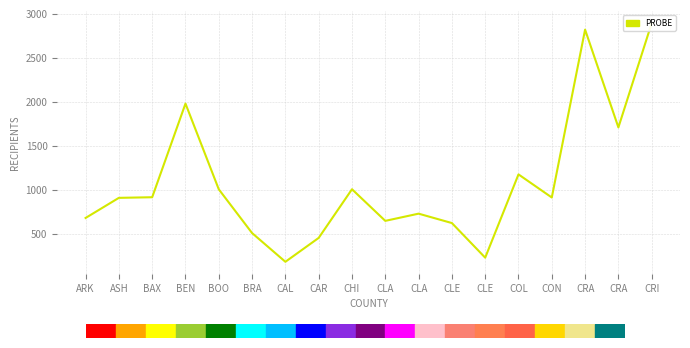

Rank the categories by value from lowest to highest.

CAL, CLE, CAR, BRA, CLE, CLA, ARK, CLA, ASH, CON, BAX, BOO, CHI, COL, CRA, BEN, CRA, CRI